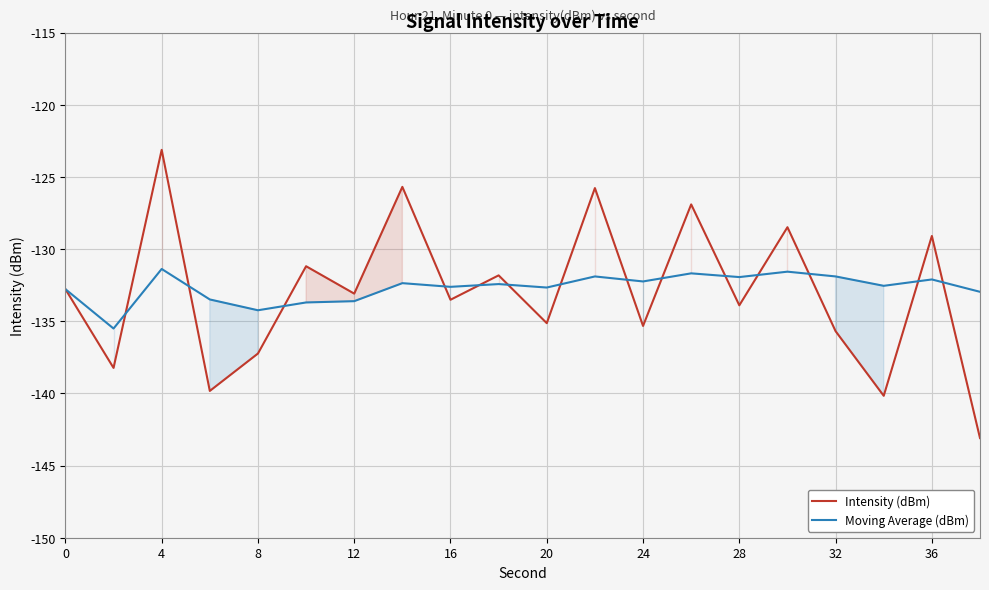

What is the value of the Moving Average (dBm) point at the 15th from the left?

-131.9